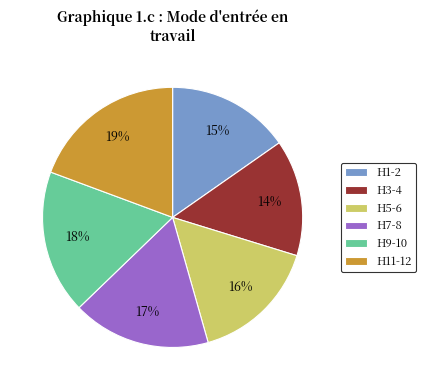

To the nearest percent, what is the average slice percentage?

17%